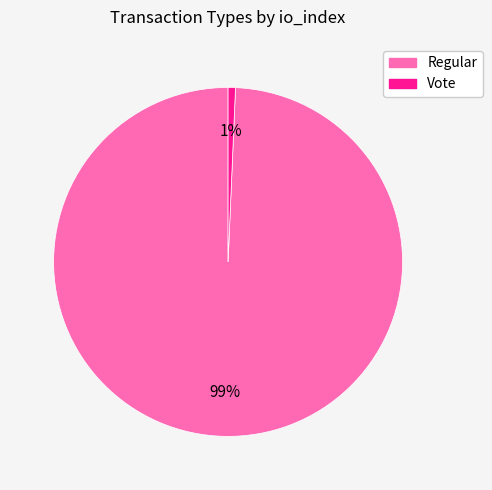

Is the sum of Regular and Vote greater than half?

Yes